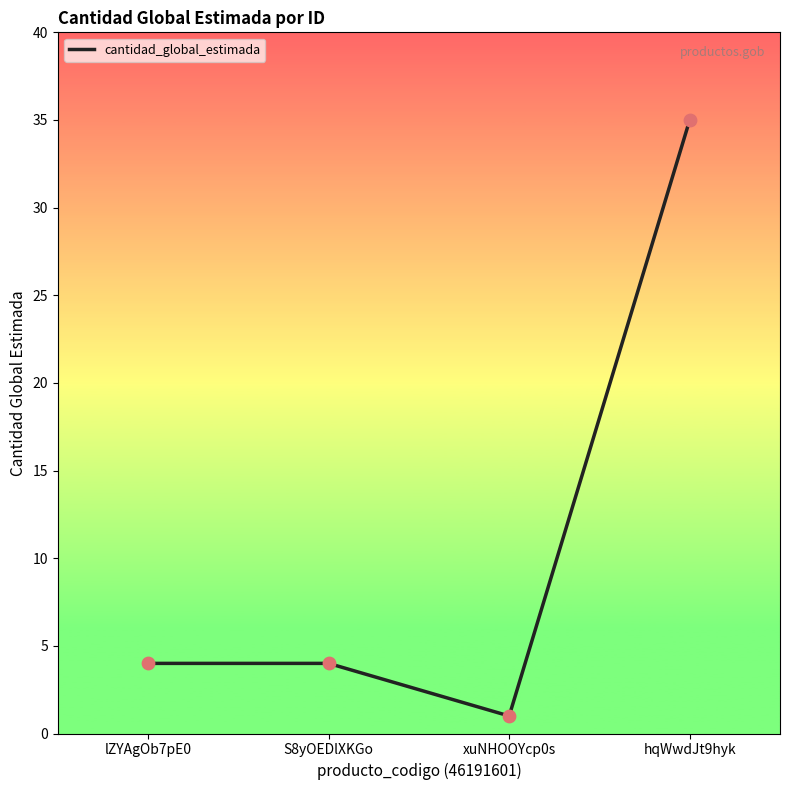

What is the change in value from lZYAgOb7pE0 to hqWwdJt9hyk?

+31